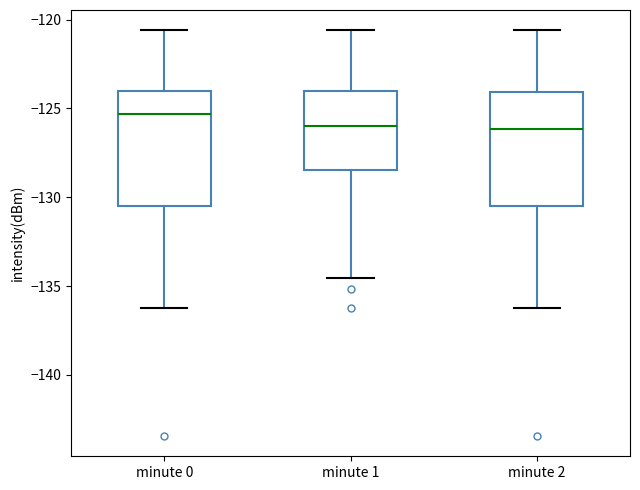

Which box has the highest median line?

minute 0